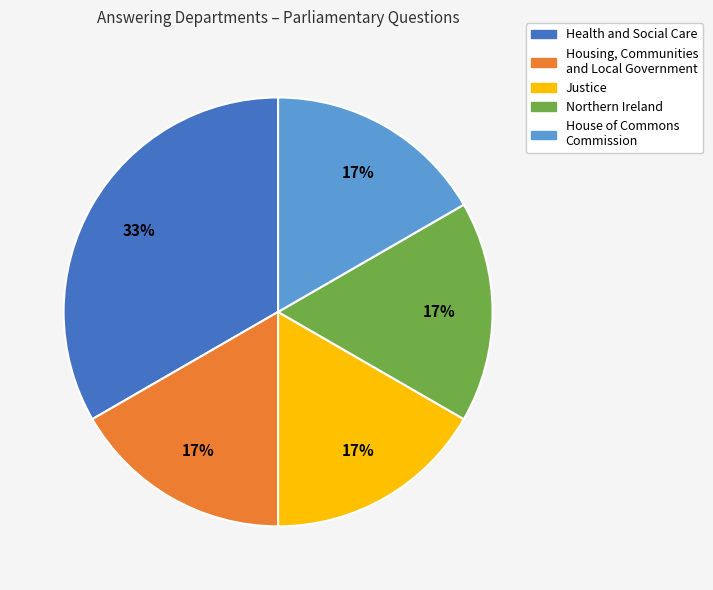

Which has a higher value, Northern Ireland or Health and Social Care?

Health and Social Care